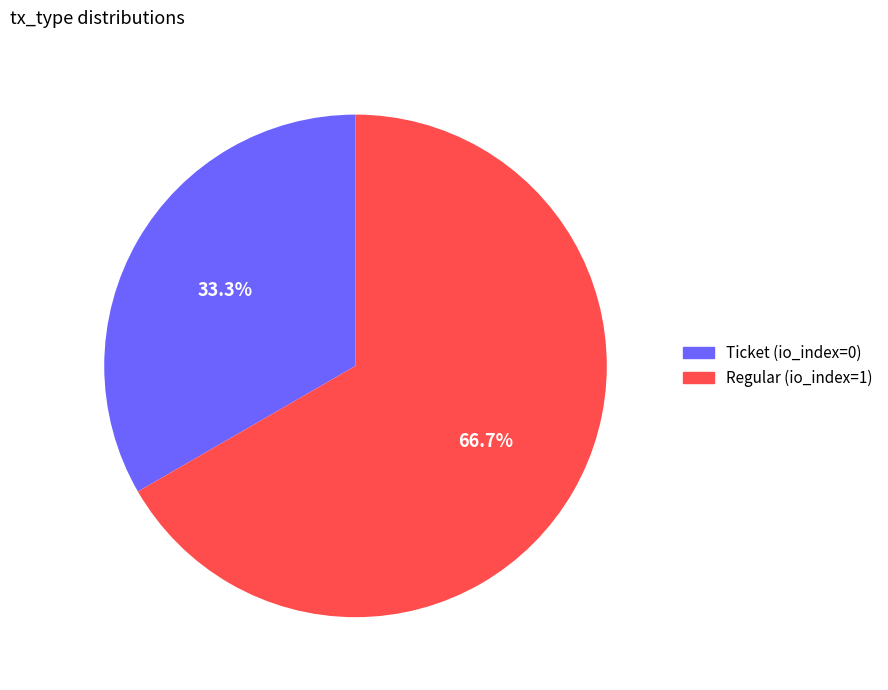

The Ticket (io_index=0) slice represents 1% of the pie. True or false?

False